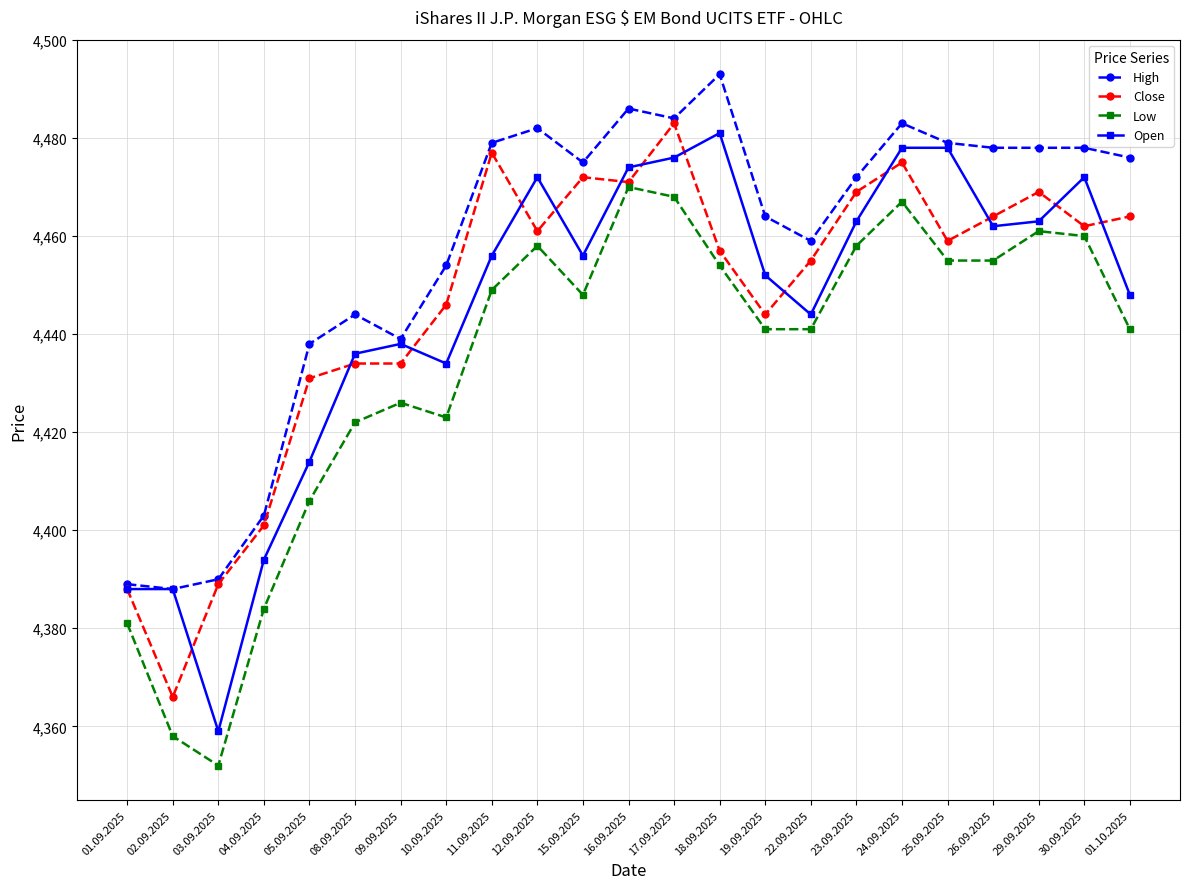

What value does the High series have at 10.09.2025, to the nearest 5?

4455